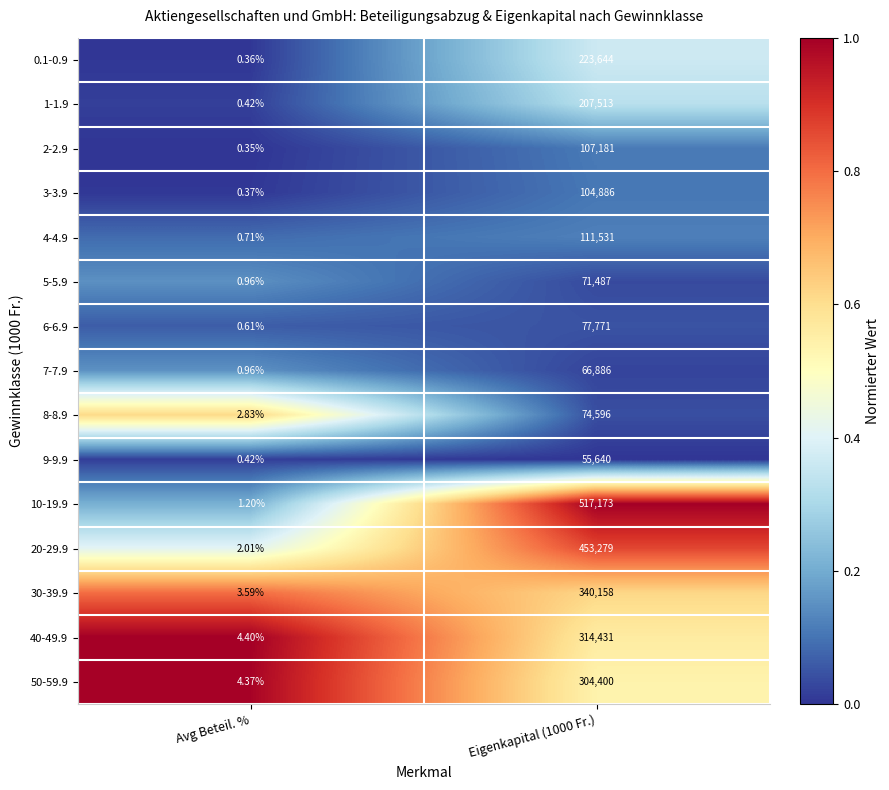

At how many categories does at least one series exceed 0?

2